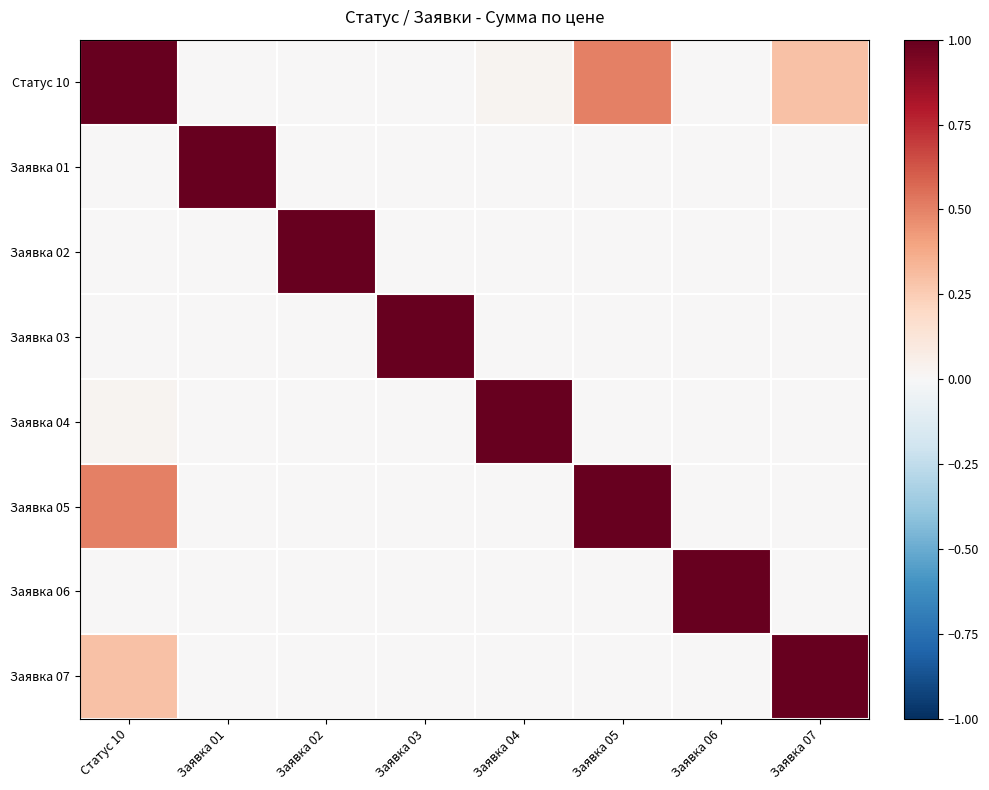

At which category does the chart reach its peak across all series?

Статус 10